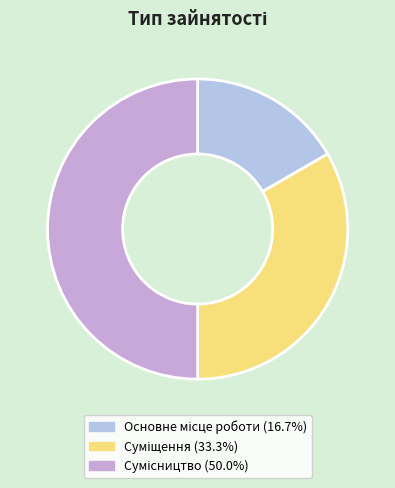

How many slices are in this pie chart?

3